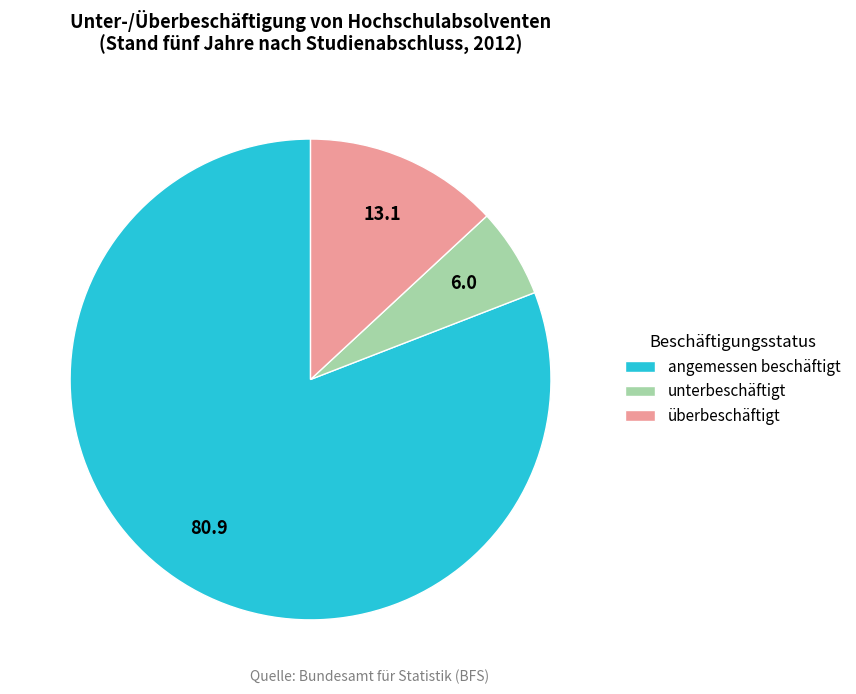

How many slices are in this pie chart?

3